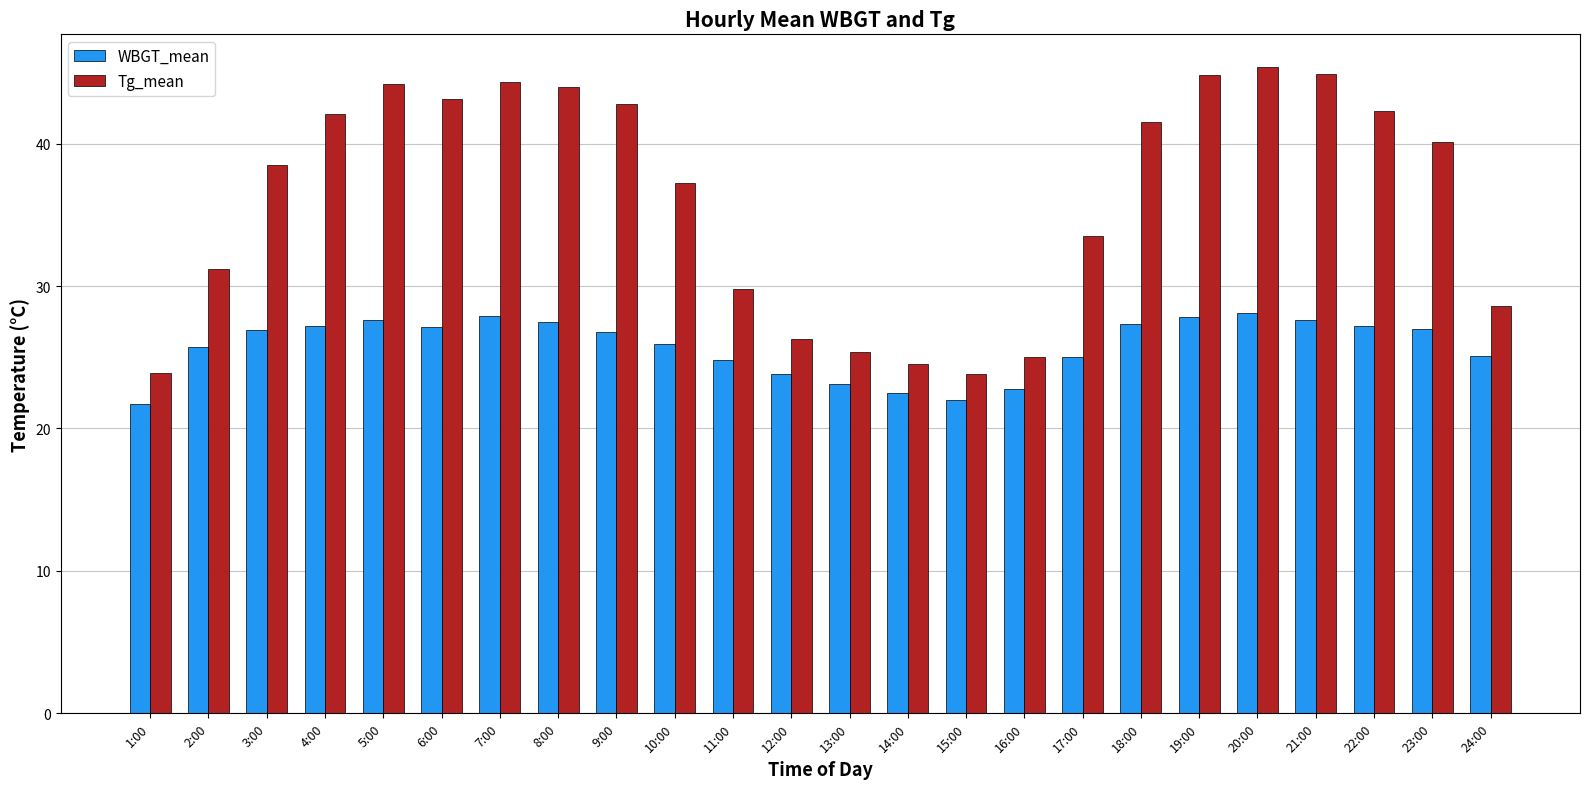

What is the total value across all series at 16:00?

47.8